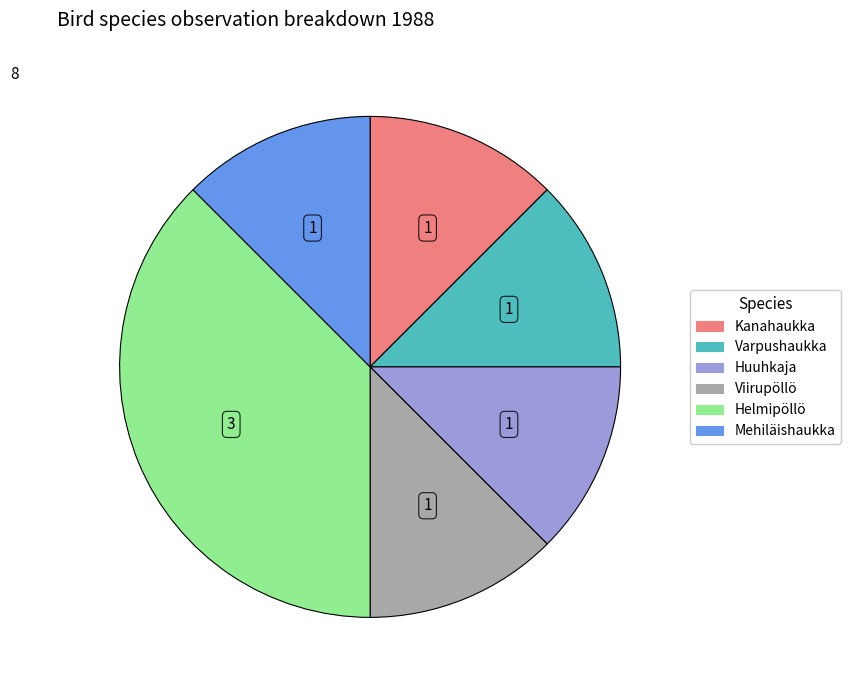

Is there a majority slice in this chart?

No